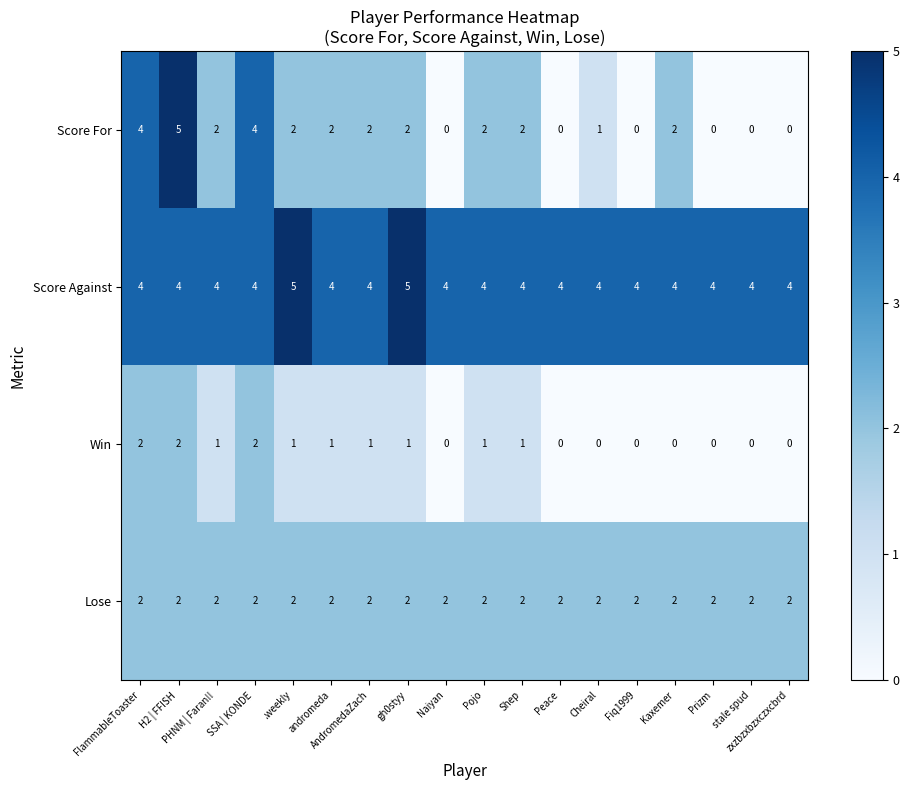

Which series changed the most between PHNM | Faran!! and Kaxemer?

Win